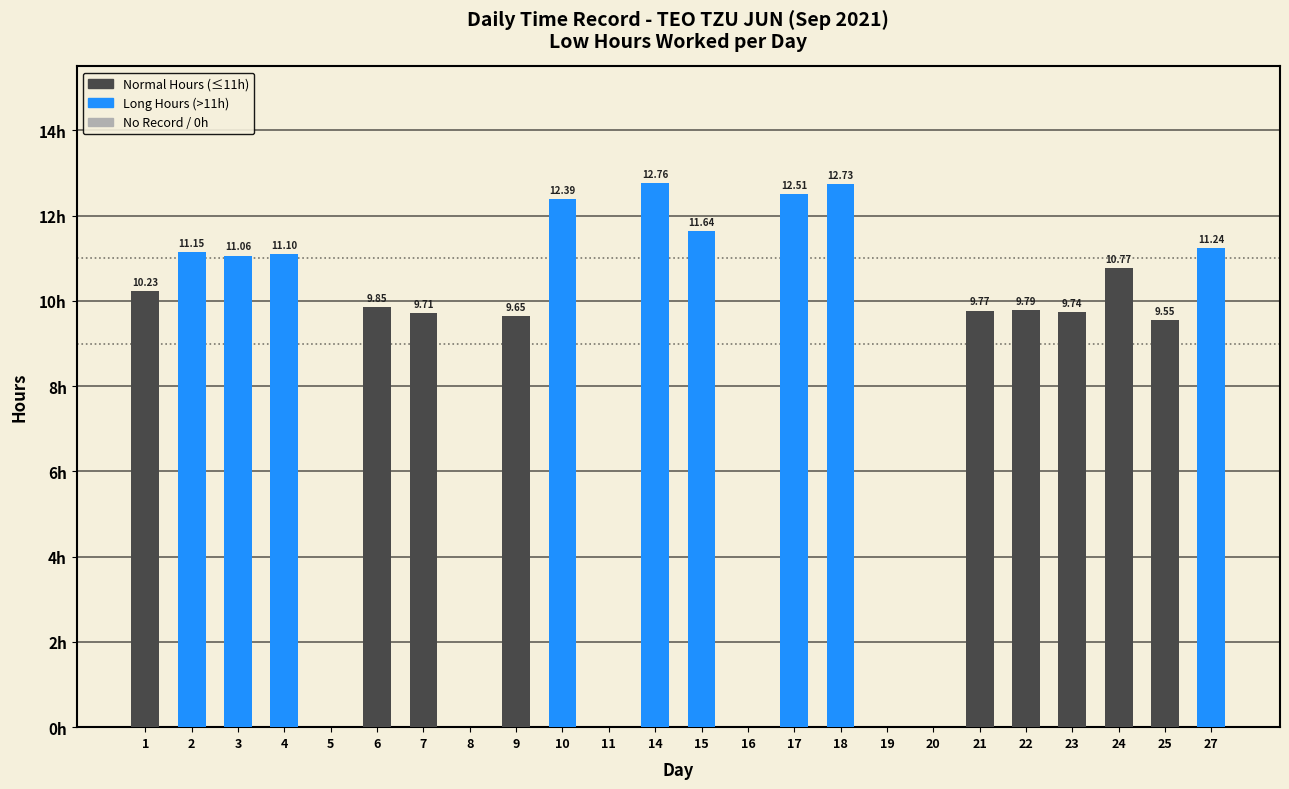

Reading right to left, what are all the values shown in this chart?

11.2	9.6	10.8	9.7	9.8	9.8	0.0	0.0	12.7	12.5	0.0	11.6	12.8	0.0	12.4	9.7	0.0	9.7	9.8	0.0	11.1	11.1	11.2	10.2